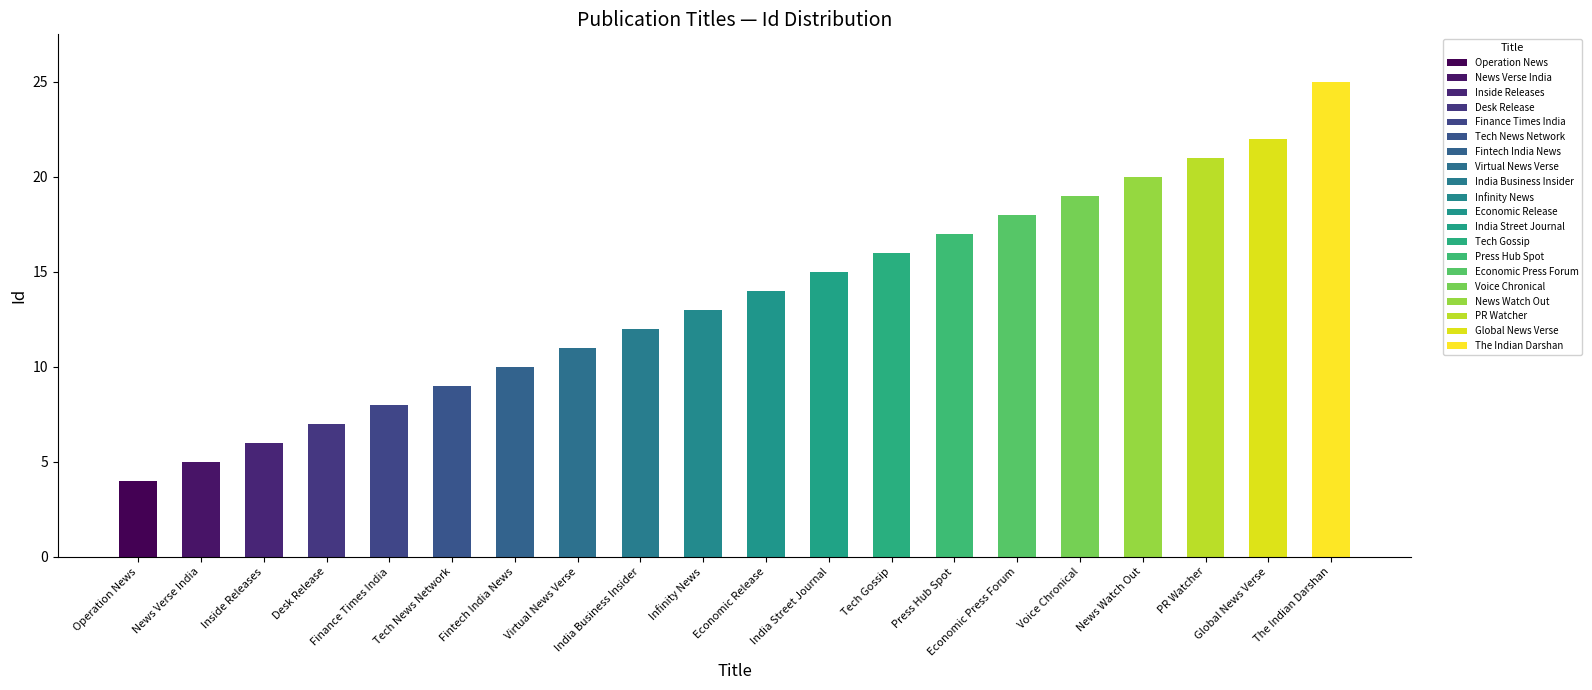

What is the difference between the maximum and second lowest values?

20